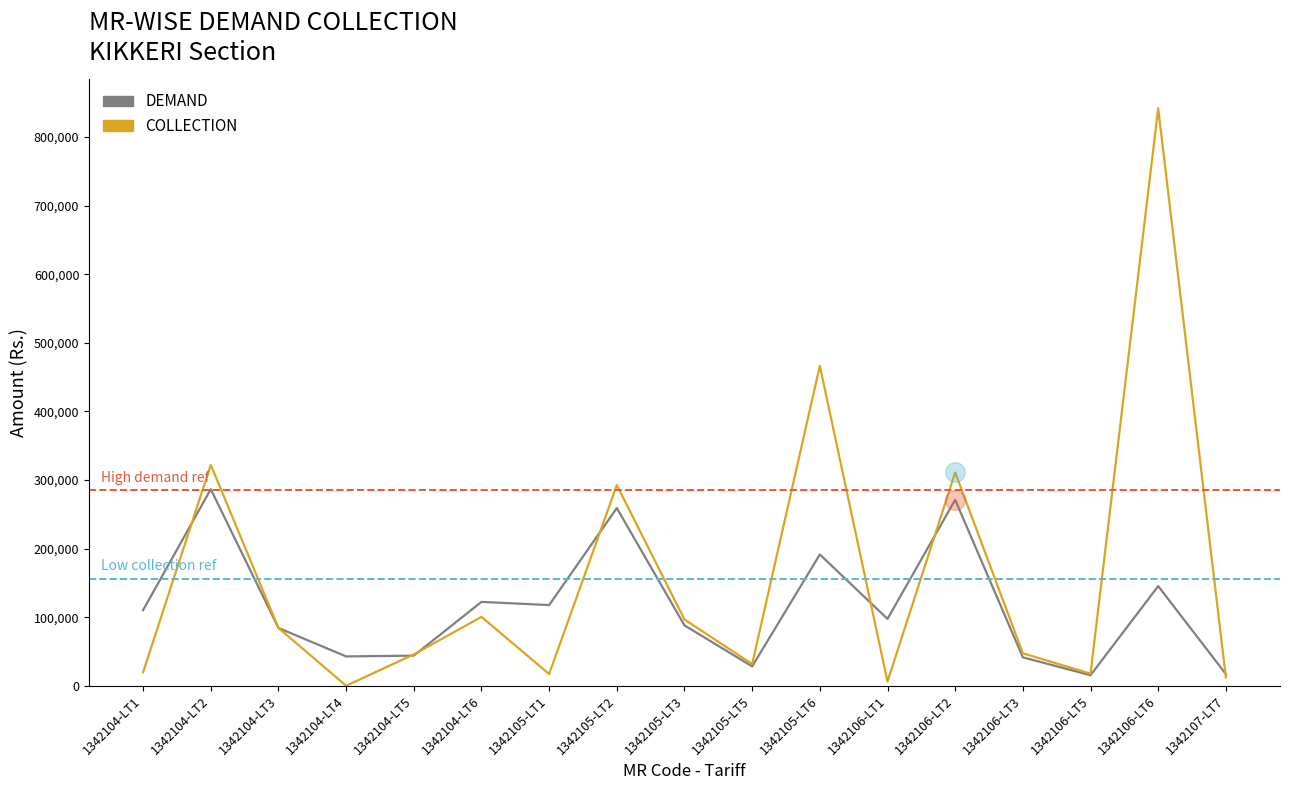

Which series has the widest spread of values?

COLLECTION